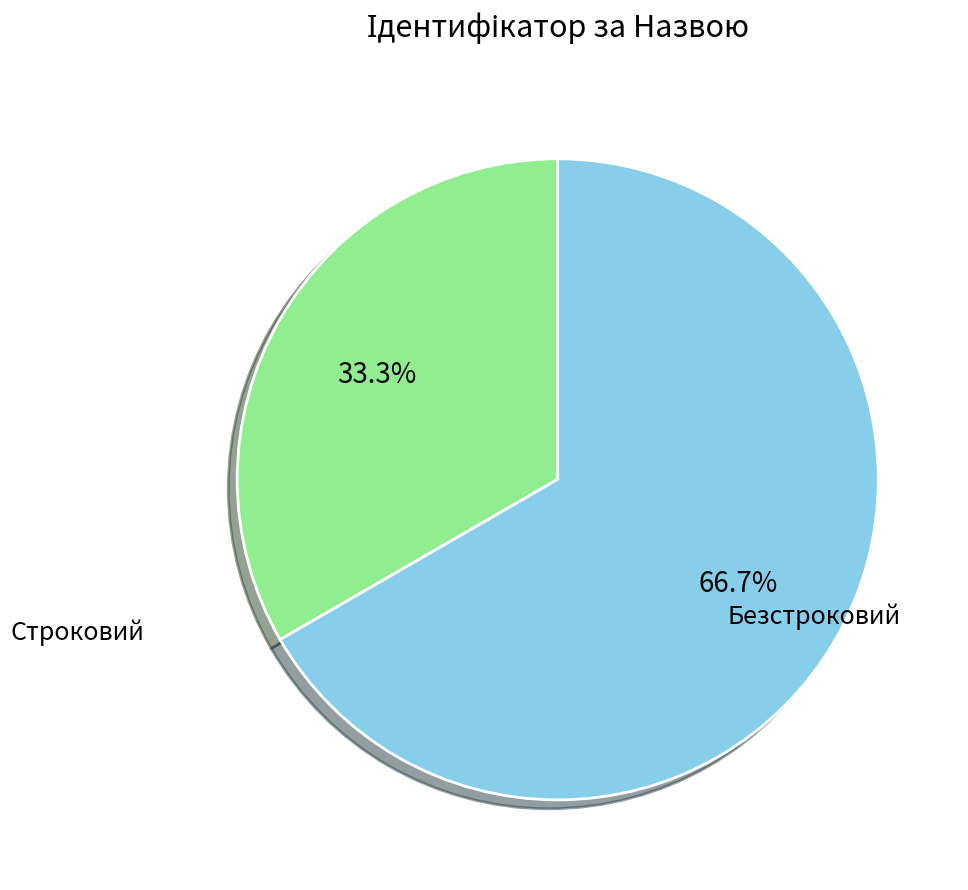

Is there any slice that represents more than half of the pie?

Yes